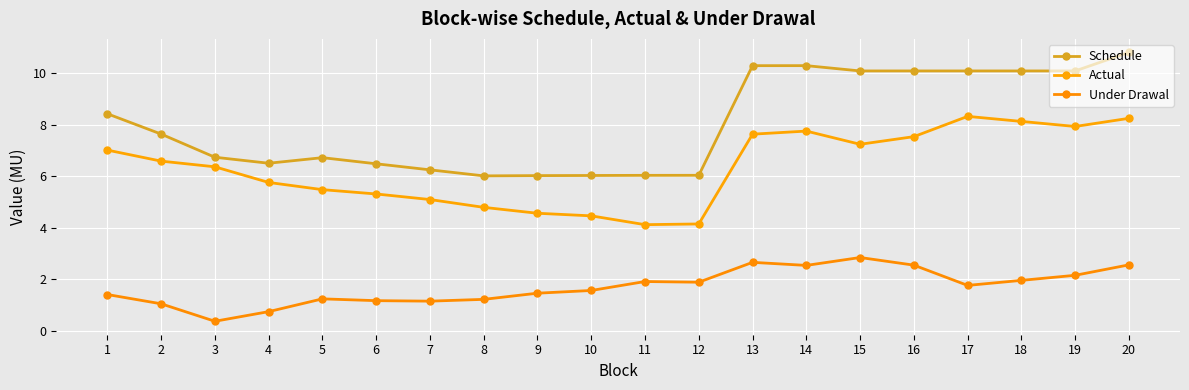

List the series in order of their peak value, highest first.

Schedule, Actual, Under Drawal